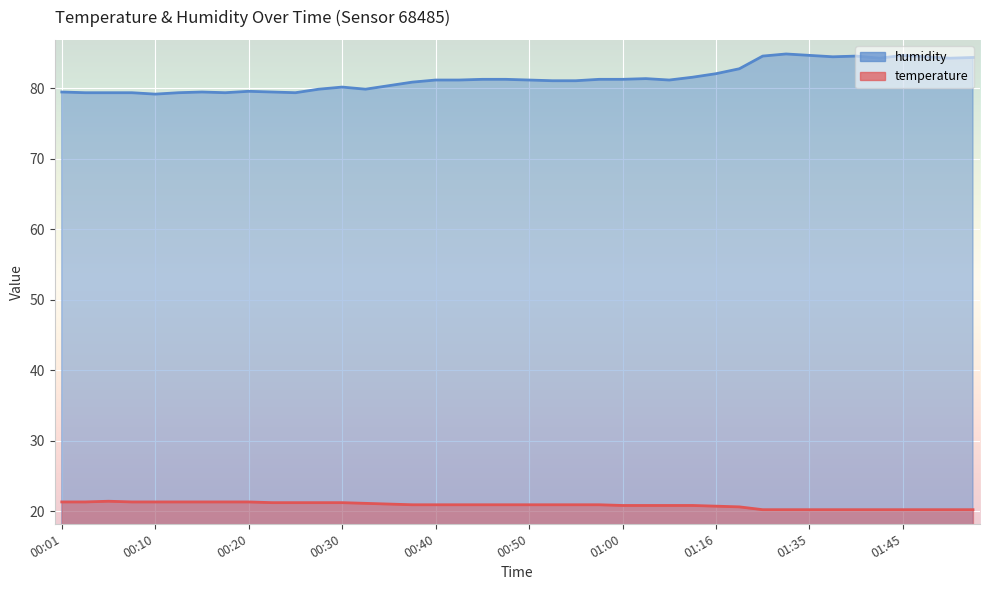

Which series has the widest spread of values?

humidity